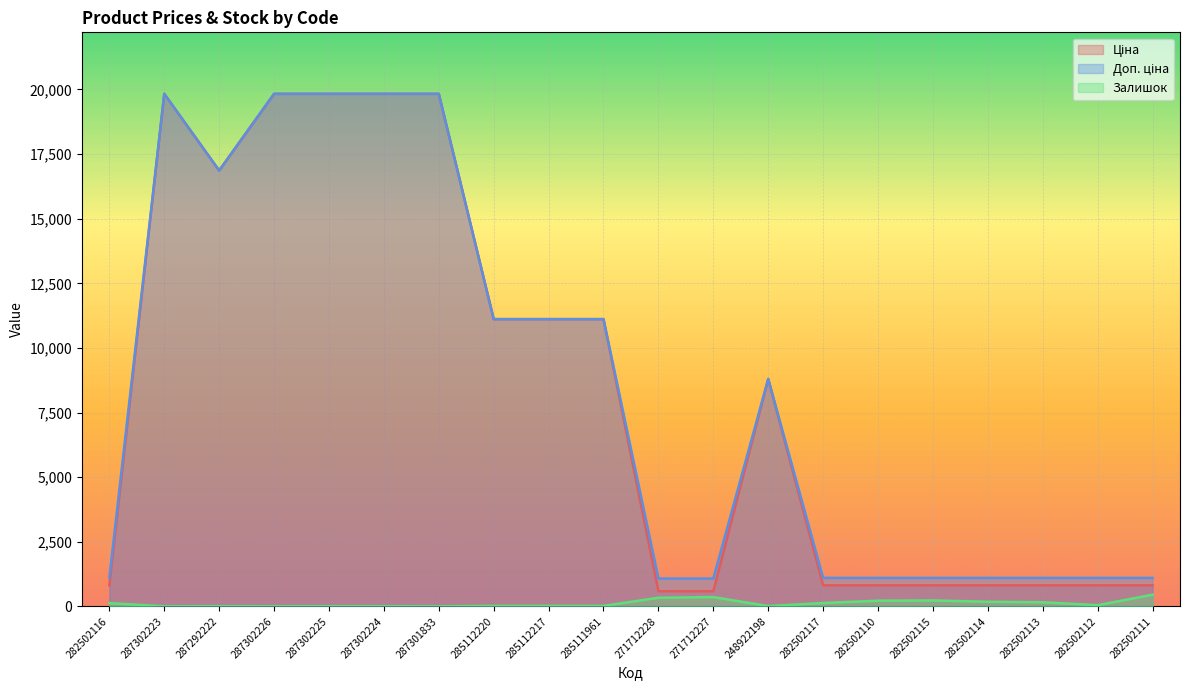

True or false: Ціна and Залишок intersect in this chart.

False